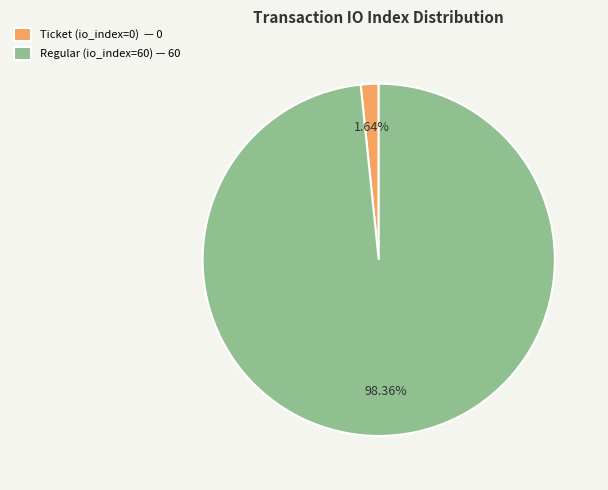

Which category has the biggest portion of the pie?

Regular (io_index=60)